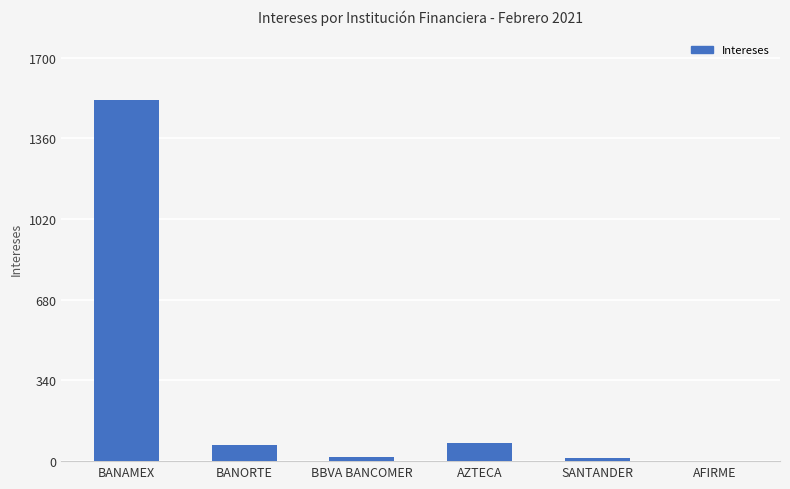

True or false: the data shows 2213.3 at BANAMEX.

False